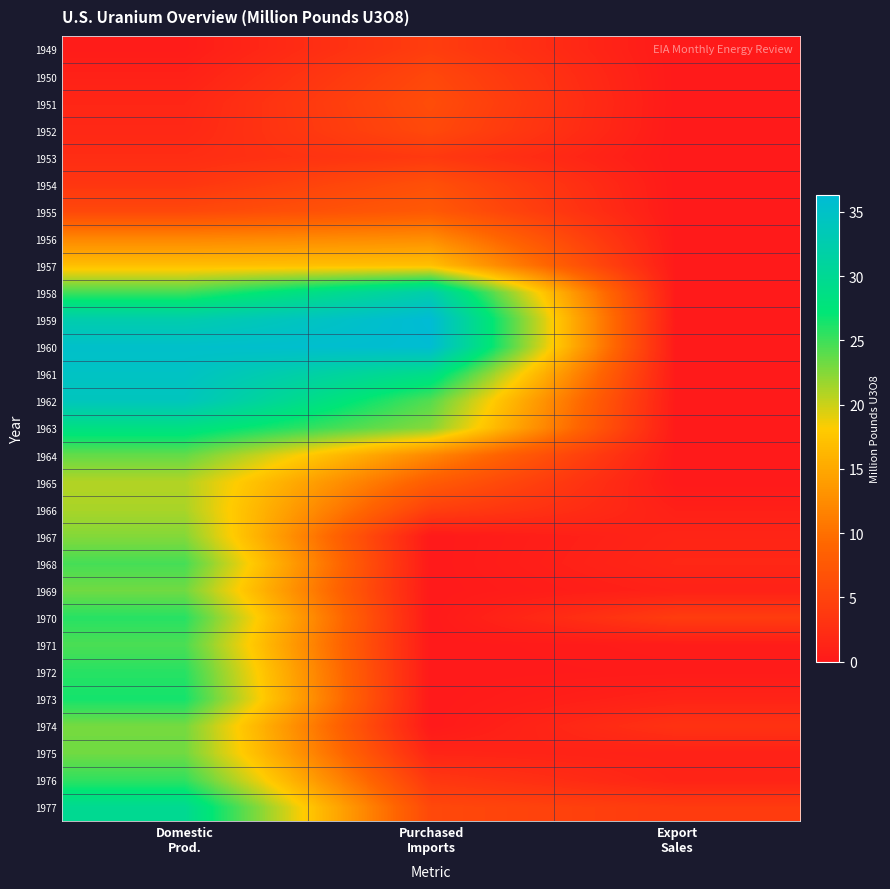

Reading left to right, what are all the values shown in this chart?

1949: Domestic
Prod.=0.4	Purchased
Imports=4.3	Export
Sales=0.0
1950: Domestic
Prod.=0.9	Purchased
Imports=5.5	Export
Sales=0.0
1951: Domestic
Prod.=1.5	Purchased
Imports=6.1	Export
Sales=0.0
1952: Domestic
Prod.=1.7	Purchased
Imports=5.7	Export
Sales=0.0
1953: Domestic
Prod.=2.3	Purchased
Imports=3.8	Export
Sales=0.0
1954: Domestic
Prod.=3.4	Purchased
Imports=6.5	Export
Sales=0.0
1955: Domestic
Prod.=5.6	Purchased
Imports=7.6	Export
Sales=0.0
1956: Domestic
Prod.=11.9	Purchased
Imports=12.5	Export
Sales=0.0
1957: Domestic
Prod.=17.0	Purchased
Imports=17.1	Export
Sales=0.0
1958: Domestic
Prod.=24.9	Purchased
Imports=32.3	Export
Sales=0.0
1959: Domestic
Prod.=32.5	Purchased
Imports=36.3	Export
Sales=0.0
1960: Domestic
Prod.=35.3	Purchased
Imports=36.0	Export
Sales=0.0
1961: Domestic
Prod.=34.7	Purchased
Imports=29.0	Export
Sales=0.0
1962: Domestic
Prod.=34.0	Purchased
Imports=24.2	Export
Sales=0.0
1963: Domestic
Prod.=28.4	Purchased
Imports=22.4	Export
Sales=0.0
1964: Domestic
Prod.=23.7	Purchased
Imports=12.1	Export
Sales=0.0
1965: Domestic
Prod.=20.9	Purchased
Imports=8.0	Export
Sales=0.0
1966: Domestic
Prod.=21.2	Purchased
Imports=4.6	Export
Sales=0.8
1967: Domestic
Prod.=22.5	Purchased
Imports=0.0	Export
Sales=1.4
1968: Domestic
Prod.=24.7	Purchased
Imports=0.0	Export
Sales=1.6
1969: Domestic
Prod.=23.2	Purchased
Imports=0.0	Export
Sales=1.0
1970: Domestic
Prod.=25.8	Purchased
Imports=0.0	Export
Sales=4.2
1971: Domestic
Prod.=24.6	Purchased
Imports=0.0	Export
Sales=0.4
1972: Domestic
Prod.=25.8	Purchased
Imports=0.0	Export
Sales=0.2
1973: Domestic
Prod.=26.5	Purchased
Imports=0.0	Export
Sales=1.2
1974: Domestic
Prod.=23.1	Purchased
Imports=0.0	Export
Sales=3.0
1975: Domestic
Prod.=23.2	Purchased
Imports=1.4	Export
Sales=1.0
1976: Domestic
Prod.=25.5	Purchased
Imports=3.6	Export
Sales=1.2
1977: Domestic
Prod.=29.9	Purchased
Imports=5.6	Export
Sales=4.0